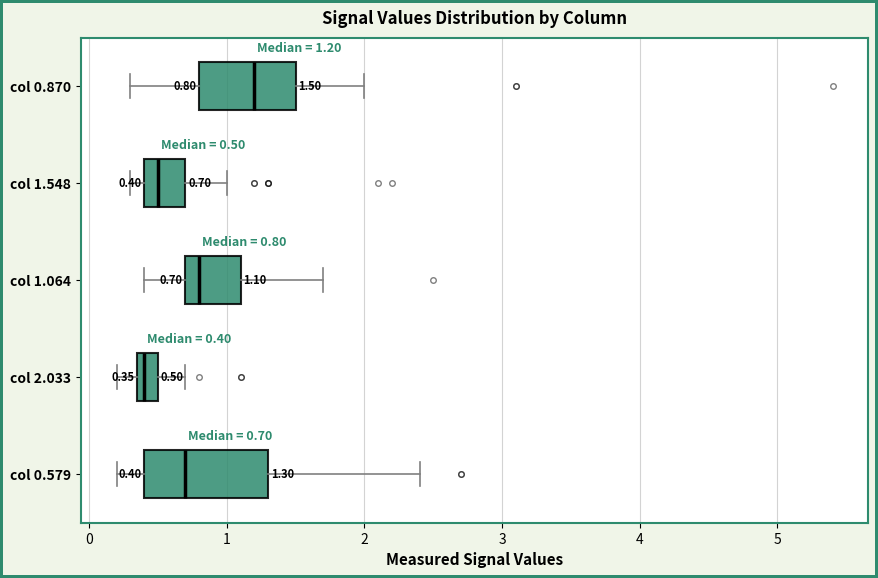

Comparing the boxes themselves (not the whiskers), which one is the widest?

col 0.579